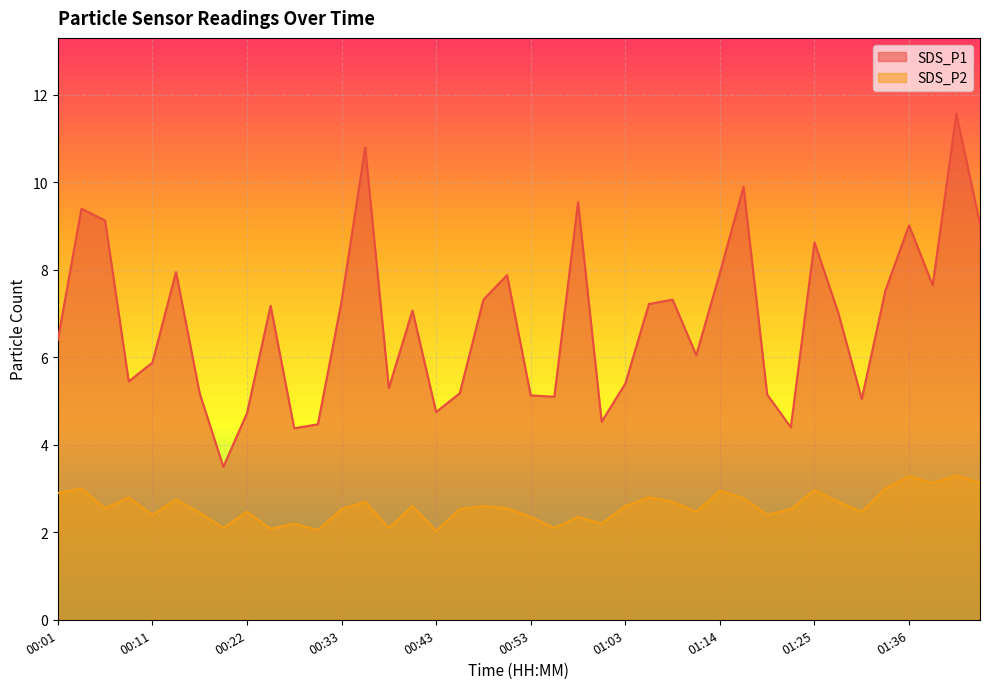

Which series changed the most between 00:11 and 01:19?

SDS_P1